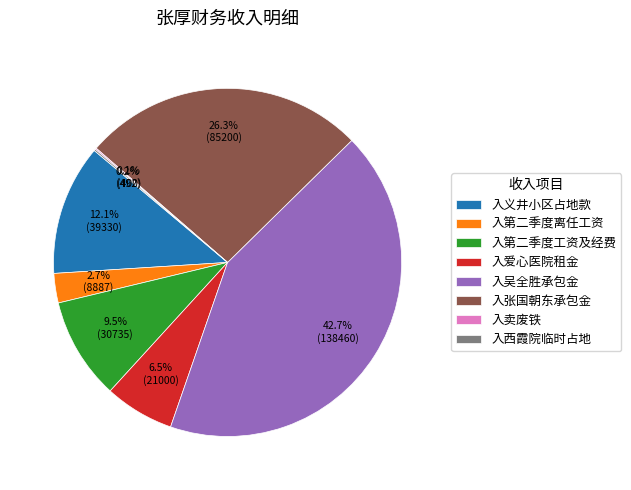

Does 入义井小区占地款 represent more than half of the total?

No